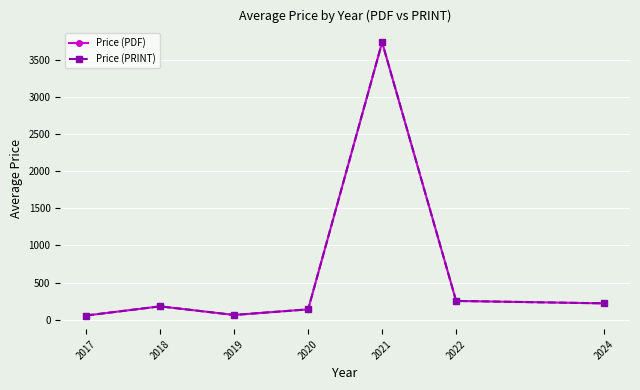

How many data points in Price (PDF) are above 181?

4